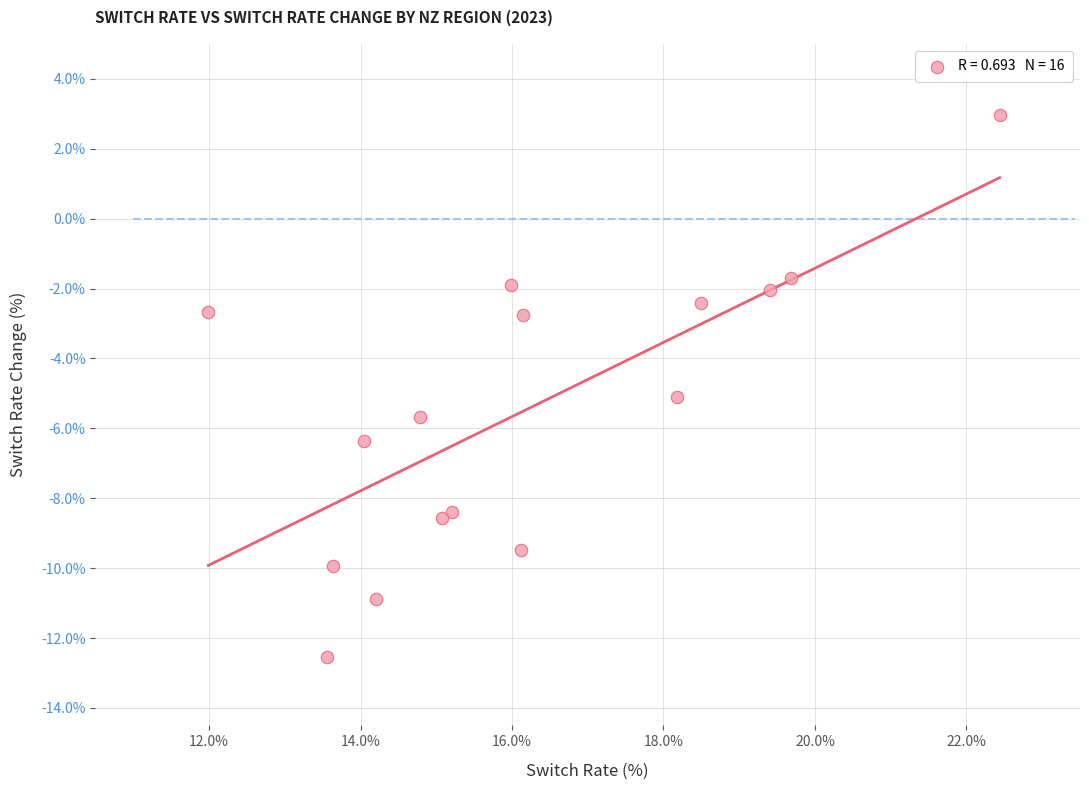

What is the range of Y values (max minus min)?

15.5